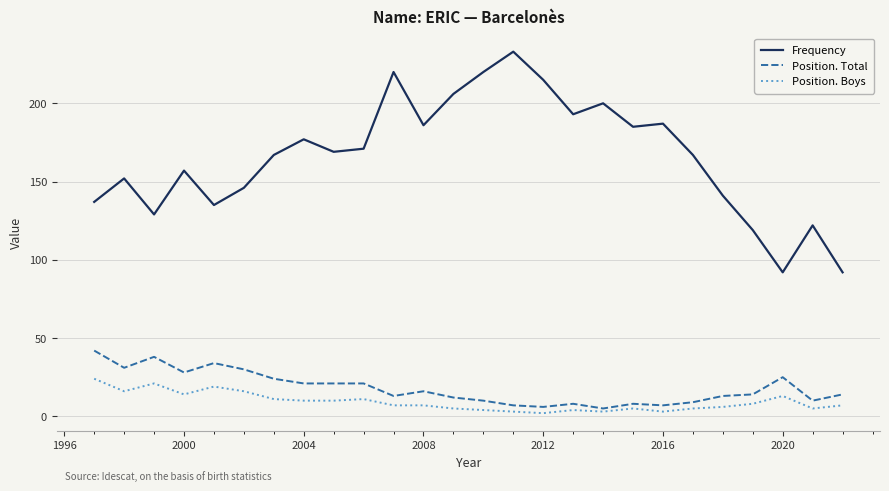

True or false: Position. Total and Frequency cross at least once.

False